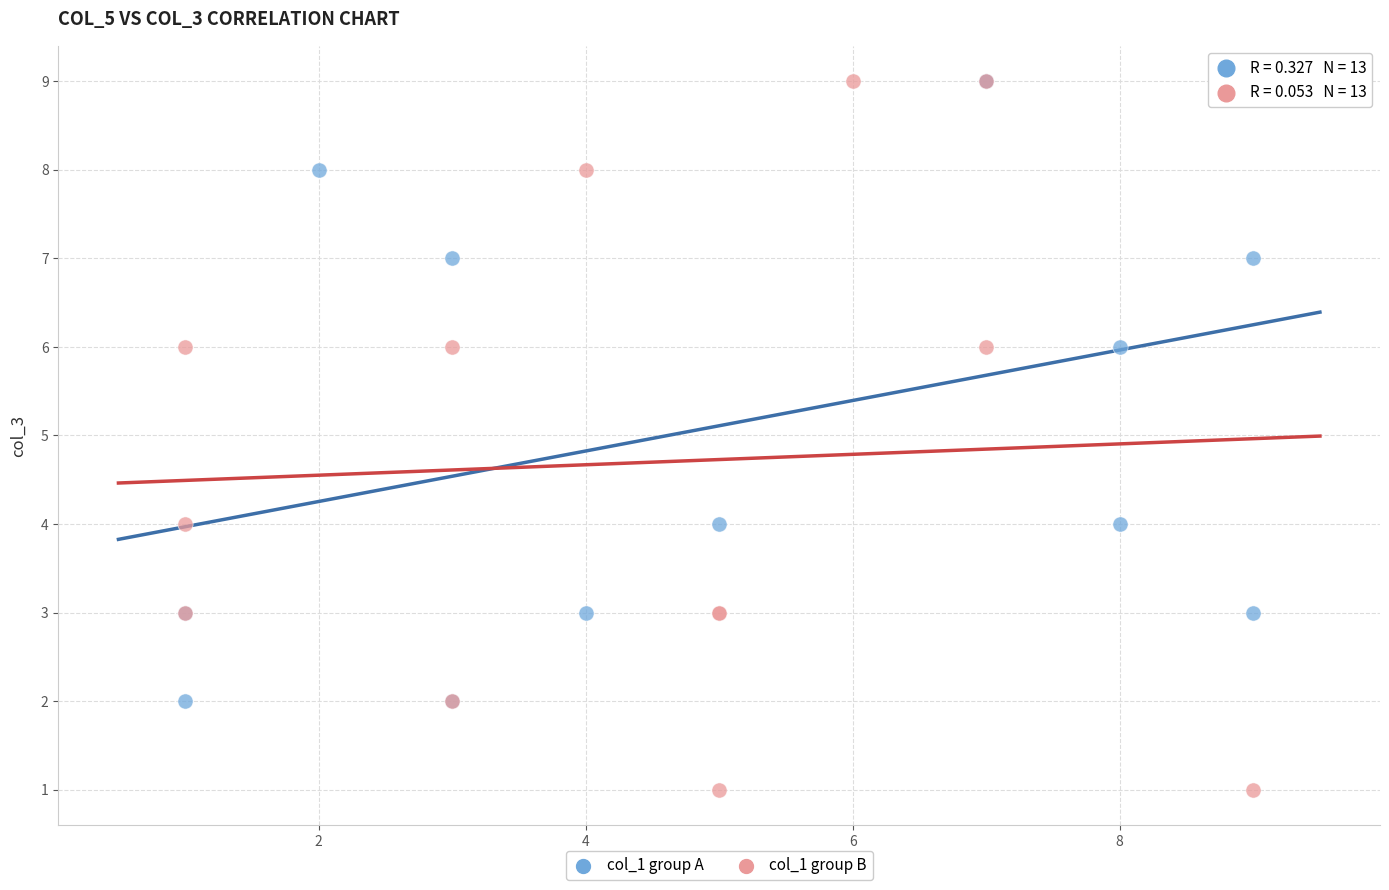

Which series has the largest Y range (max minus min)?

col_1 group B